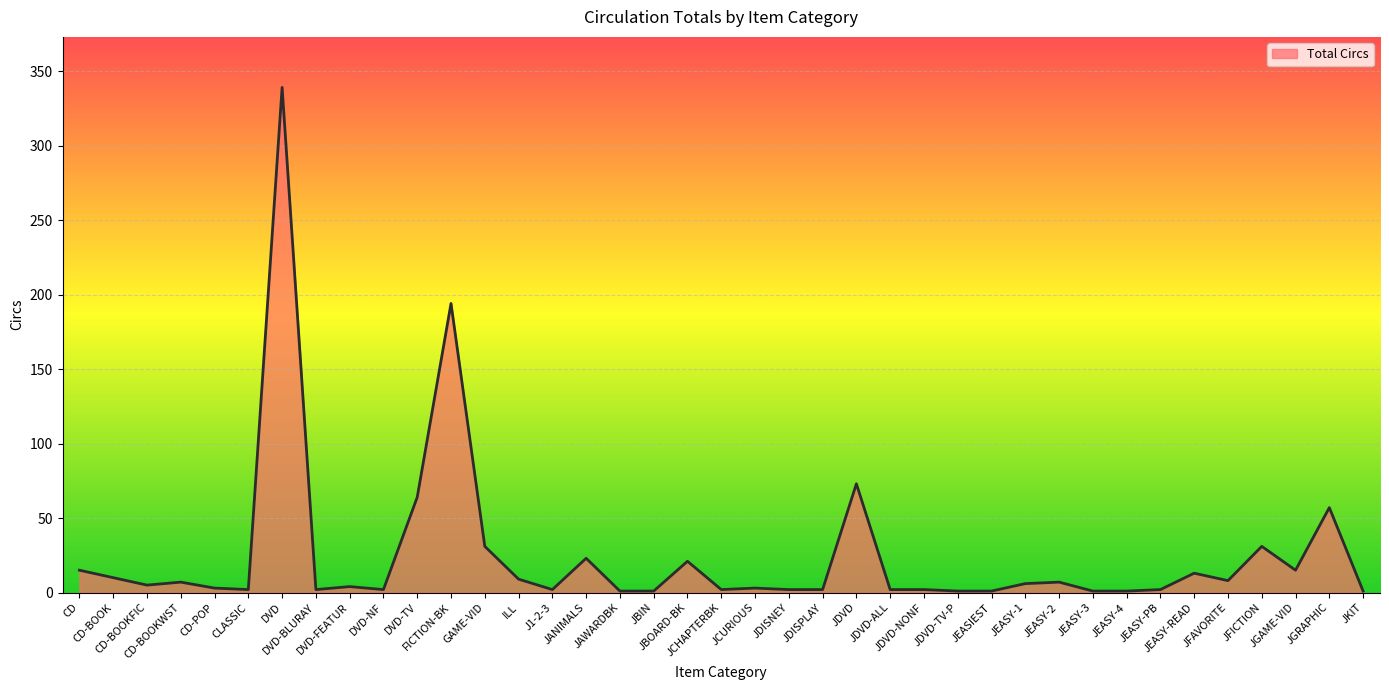

What is the maximum value shown in the chart?

339